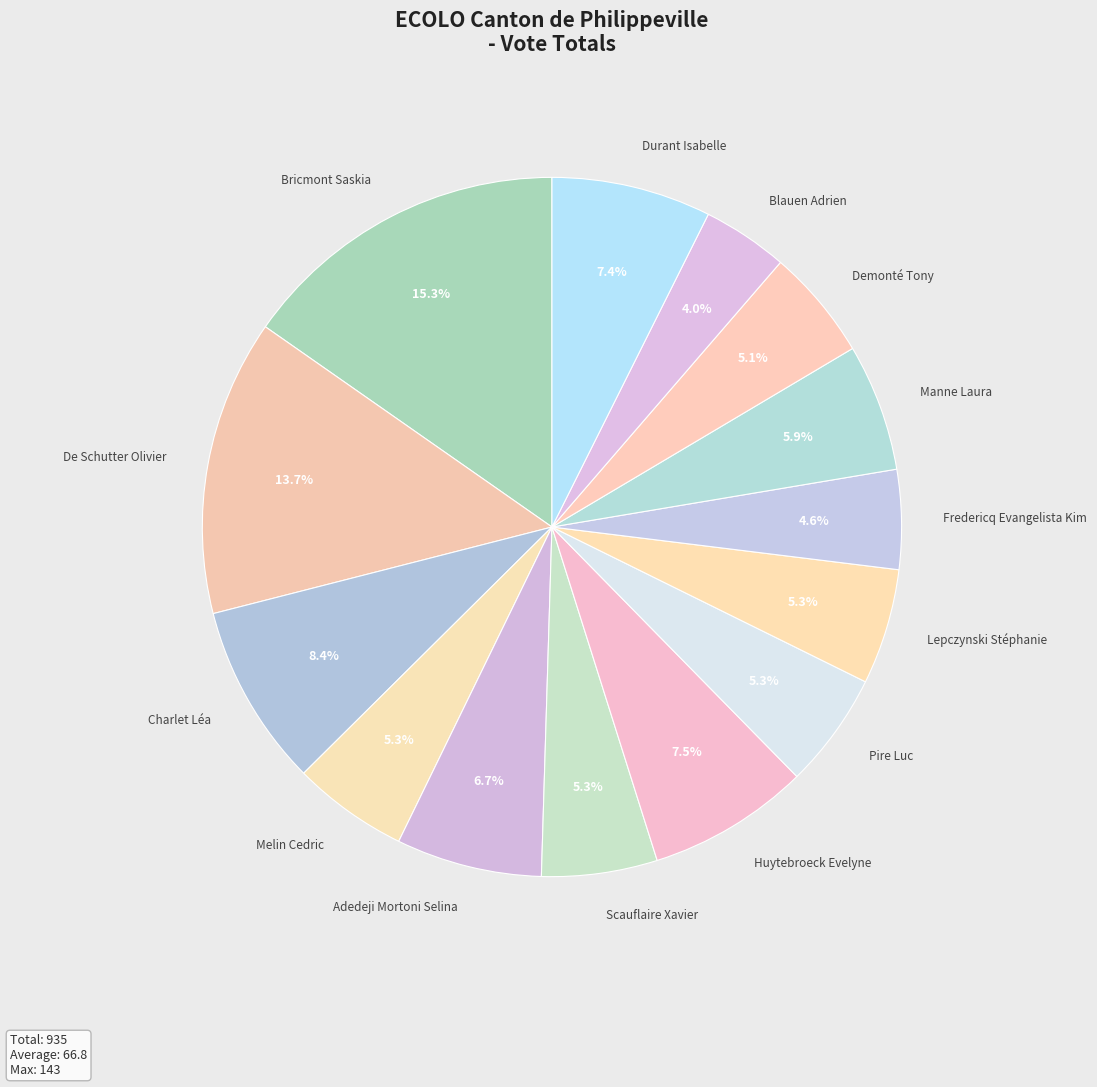

Combined, what portion of the pie is Fredericq Evangelista Kim and Blauen Adrien?

8.6%